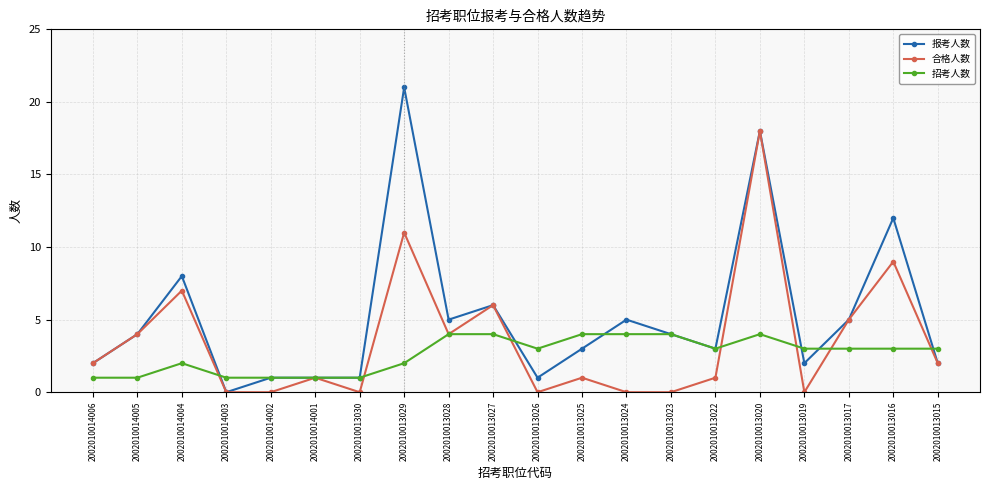

At which category does 招考人数 reach its first local peak?

2002010014004